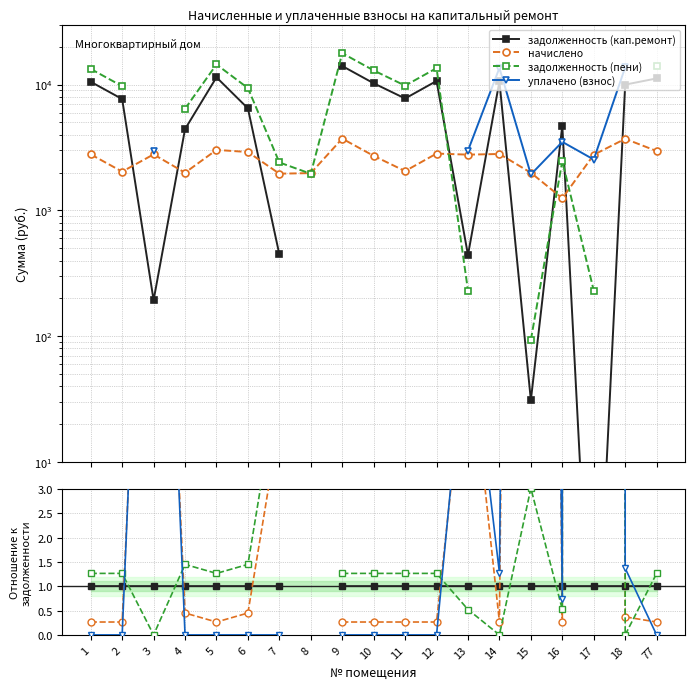

At which category does начислено reach its first local valley?

2